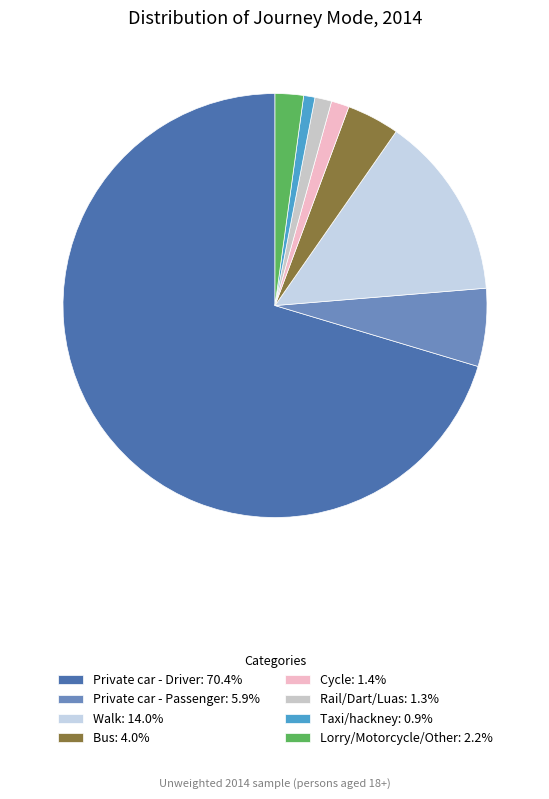

What is the largest slice in the pie chart?

Private car - Driver